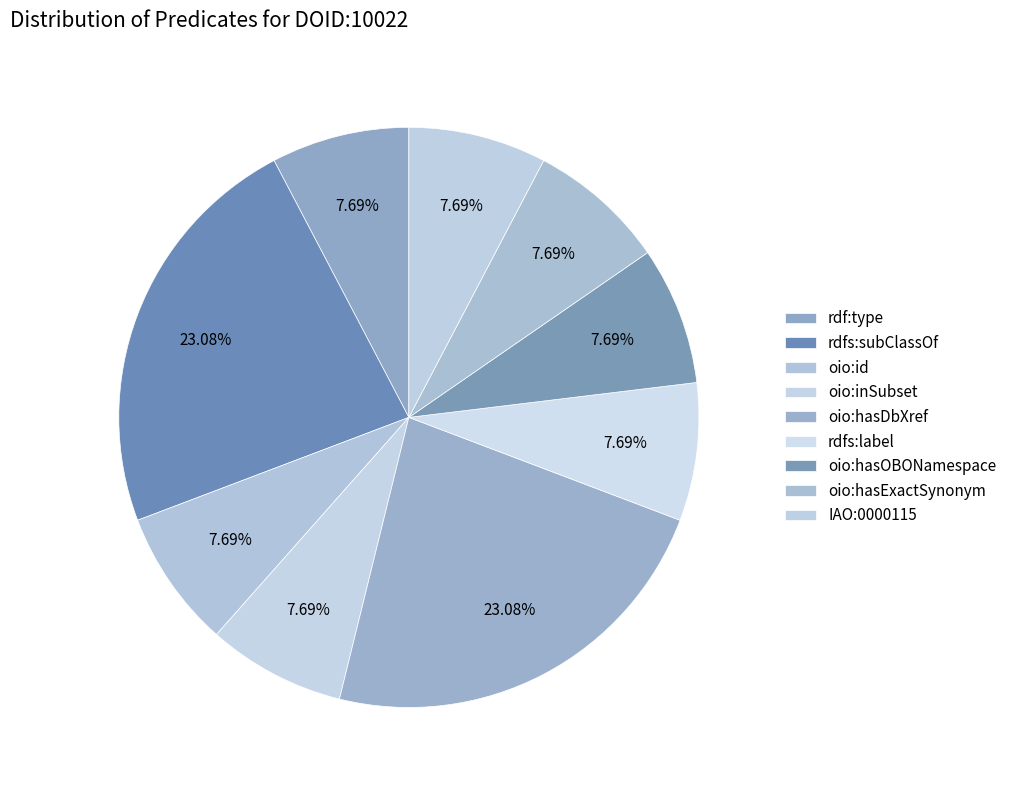

How much of the chart is everything except oio:id?

92.3%